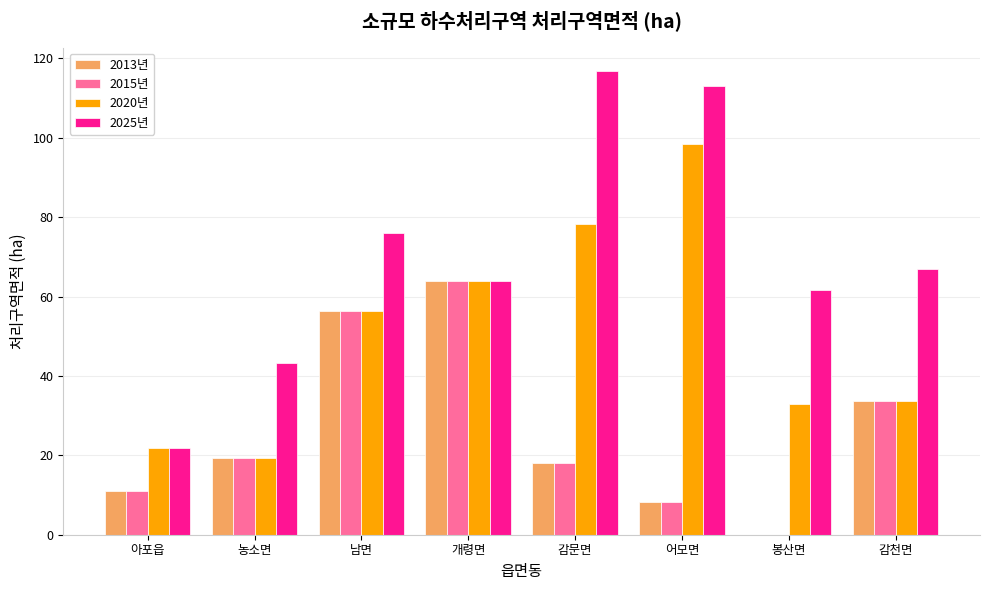

At which label does 2025년 reach its peak?

감문면